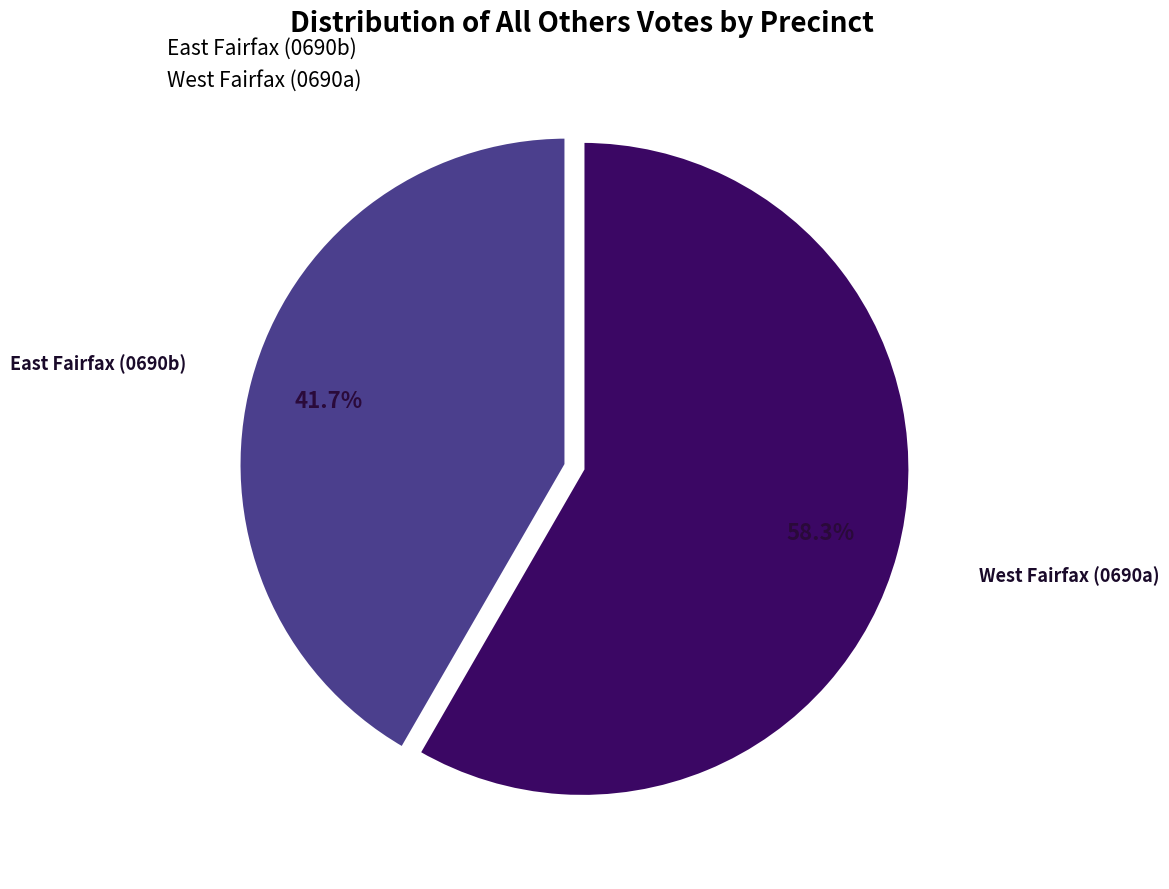

How many slices are in this pie chart?

2